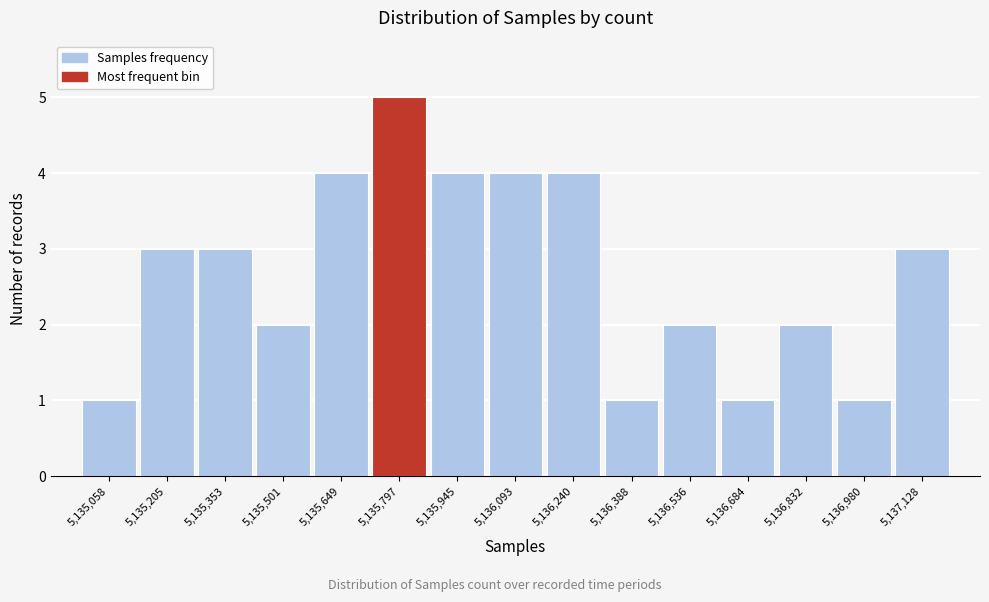

Reading right to left, transcribe all the data shown in this chart.

3	1	2	1	2	1	4	4	4	5	4	2	3	3	1